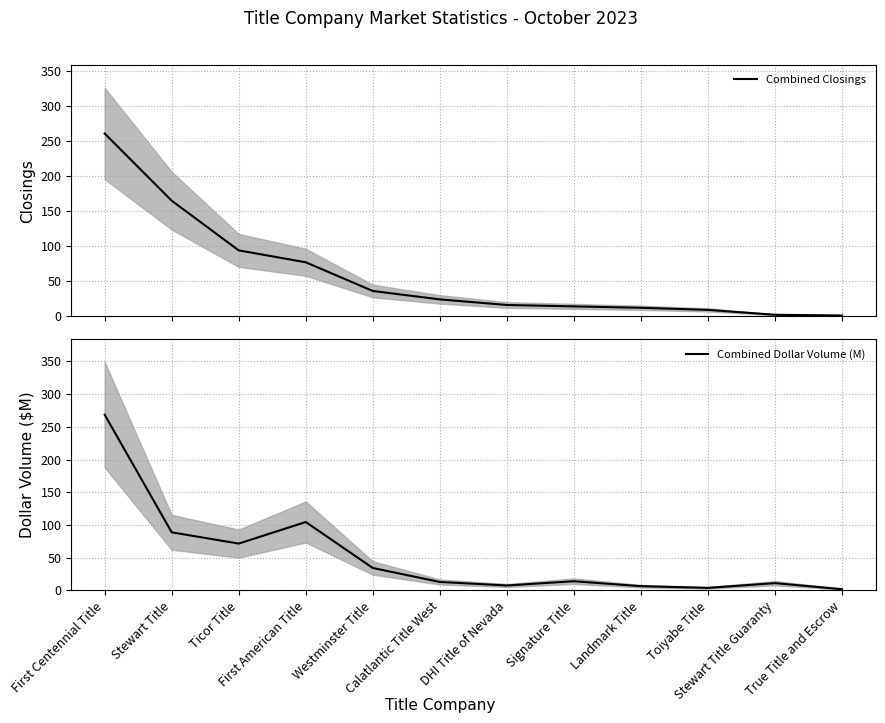

List the labels in order of Combined Dollar Volume (M) value, smallest first.

True Title and Escrow, Toiyabe Title, Landmark Title, DHI Title of Nevada, Stewart Title Guaranty, Calatlantic Title West, Signature Title, Westminster Title, Ticor Title, Stewart Title, First American Title, First Centennial Title